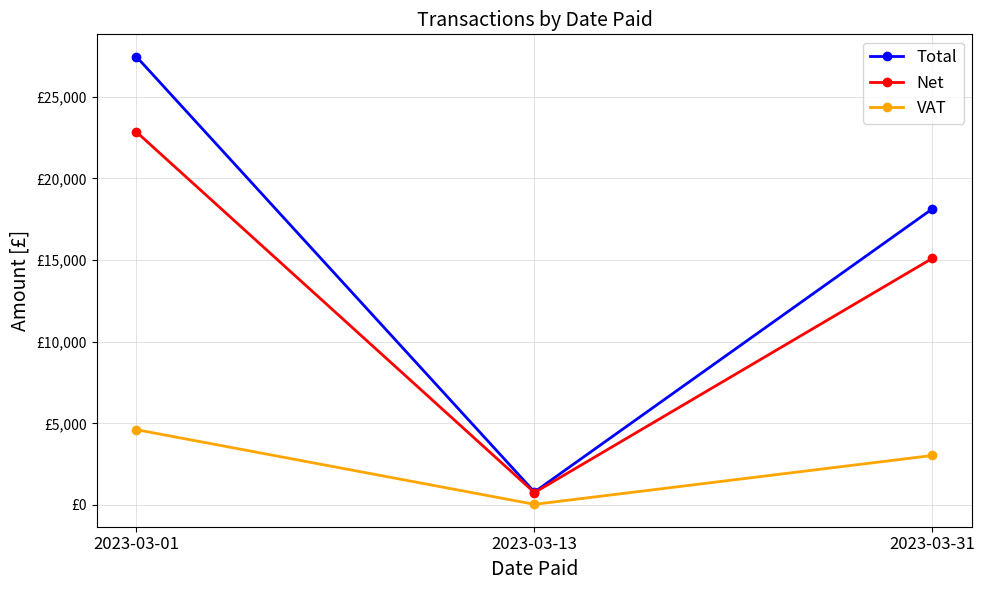

Reading left to right, extract all data points from this chart.

Total: 2023-03-01=27447.8	2023-03-13=796.0	2023-03-31=18137.3
Net: 2023-03-01=22838.1	2023-03-13=758.1	2023-03-31=15106.7
VAT: 2023-03-01=4609.6	2023-03-13=37.9	2023-03-31=3030.6